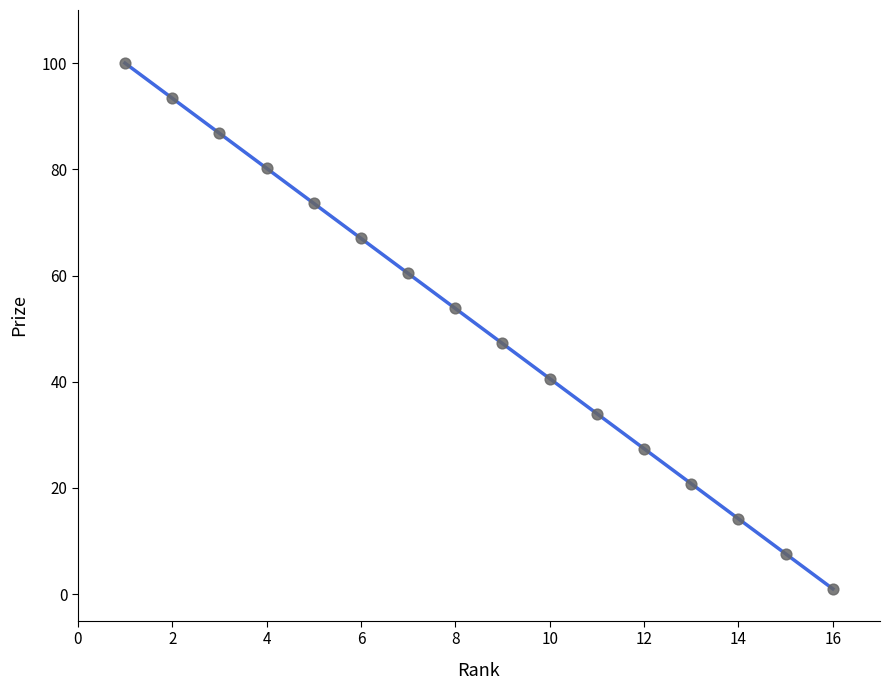

What is the range of X values (max minus min)?

15.0